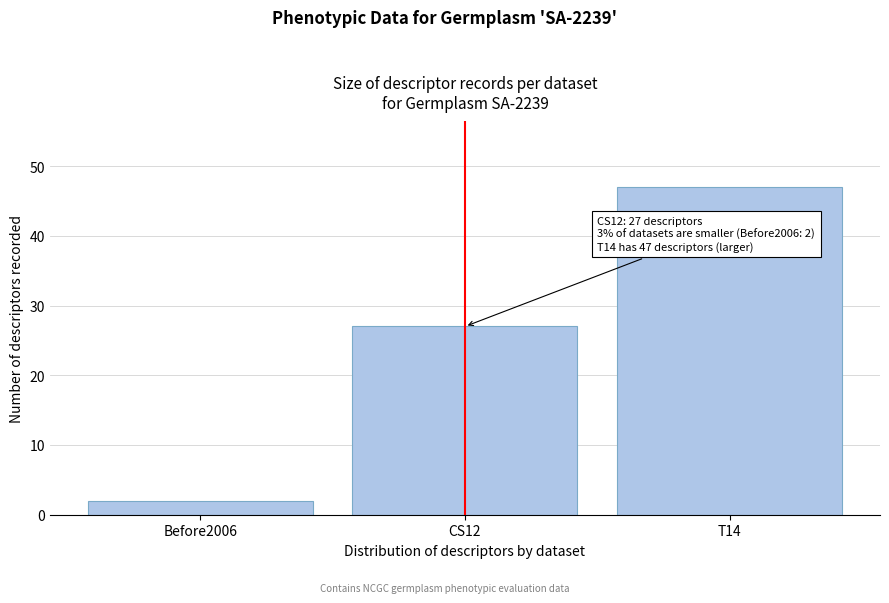

Reading left to right, extract all data points from this chart.

2	27	47